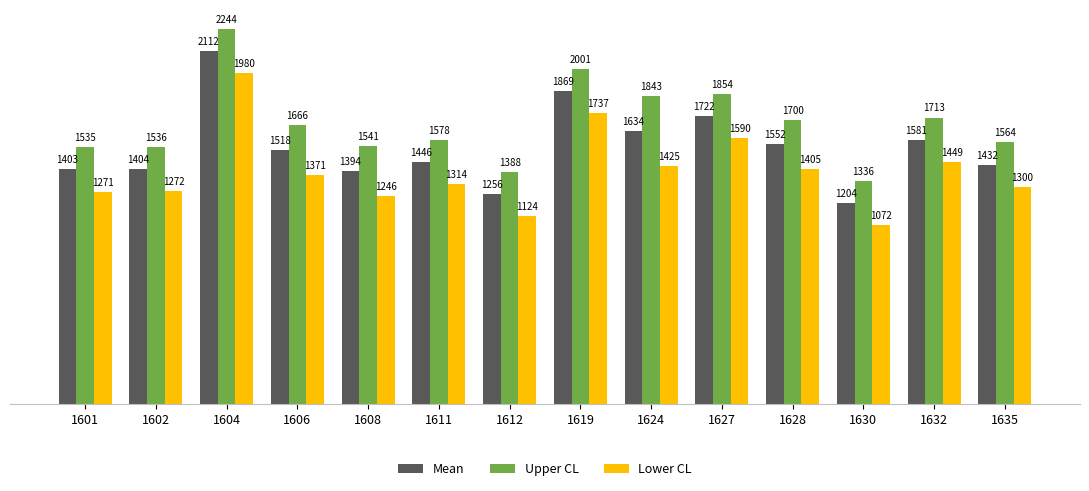

At how many categories does at least one series exceed 1656?

7